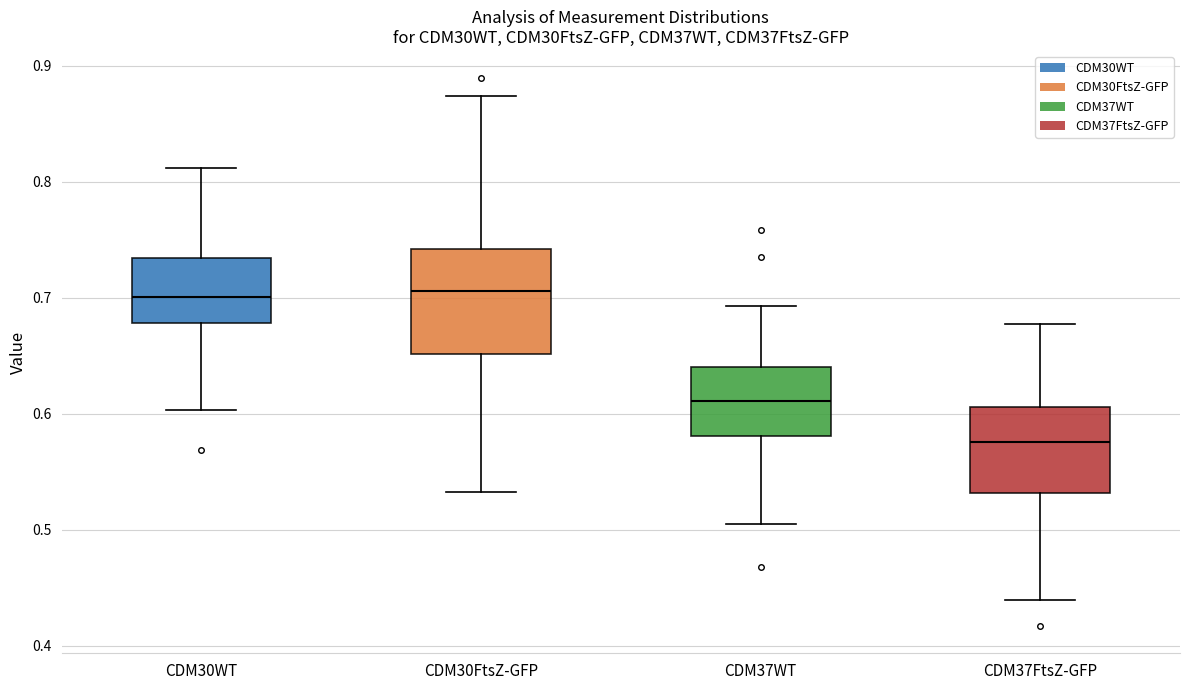

Reading left to right, read every box against the y-axis: the position of its median line, the range the box covers, and the ends of its whiskers. The values are not printed on the chart, so give them approximately, as read against the axis.

CDM30WT: median 0.70, box 0.68 to 0.73, whiskers 0.60 to 0.81
CDM30FtsZ-GFP: median 0.71, box 0.65 to 0.74, whiskers 0.53 to 0.87
CDM37WT: median 0.61, box 0.58 to 0.64, whiskers 0.51 to 0.69
CDM37FtsZ-GFP: median 0.58, box 0.53 to 0.61, whiskers 0.44 to 0.68